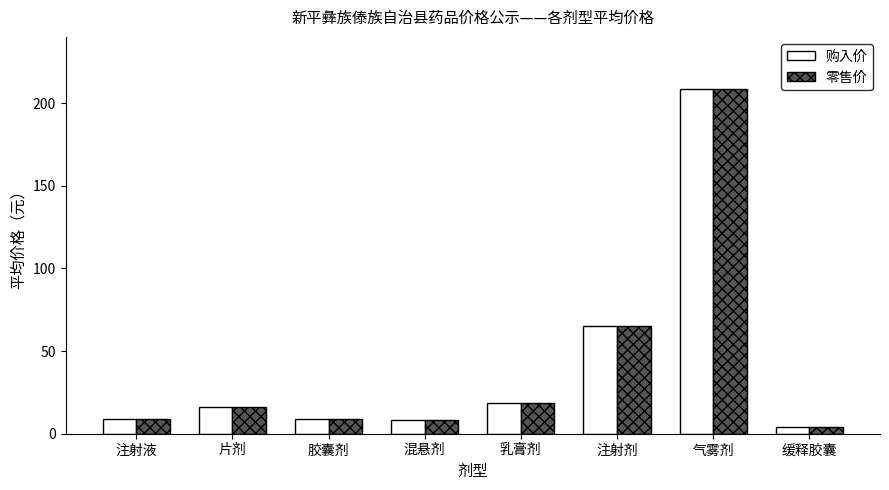

What is the label of the 7th bar from the left?

气雾剂